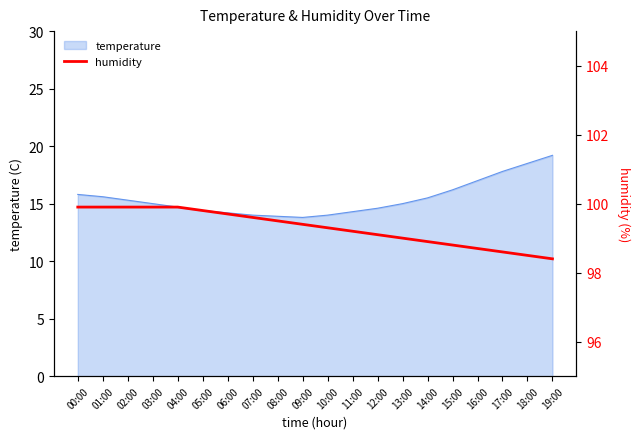

The chart shows a value of 166.9 at 10:00. True or false?

False